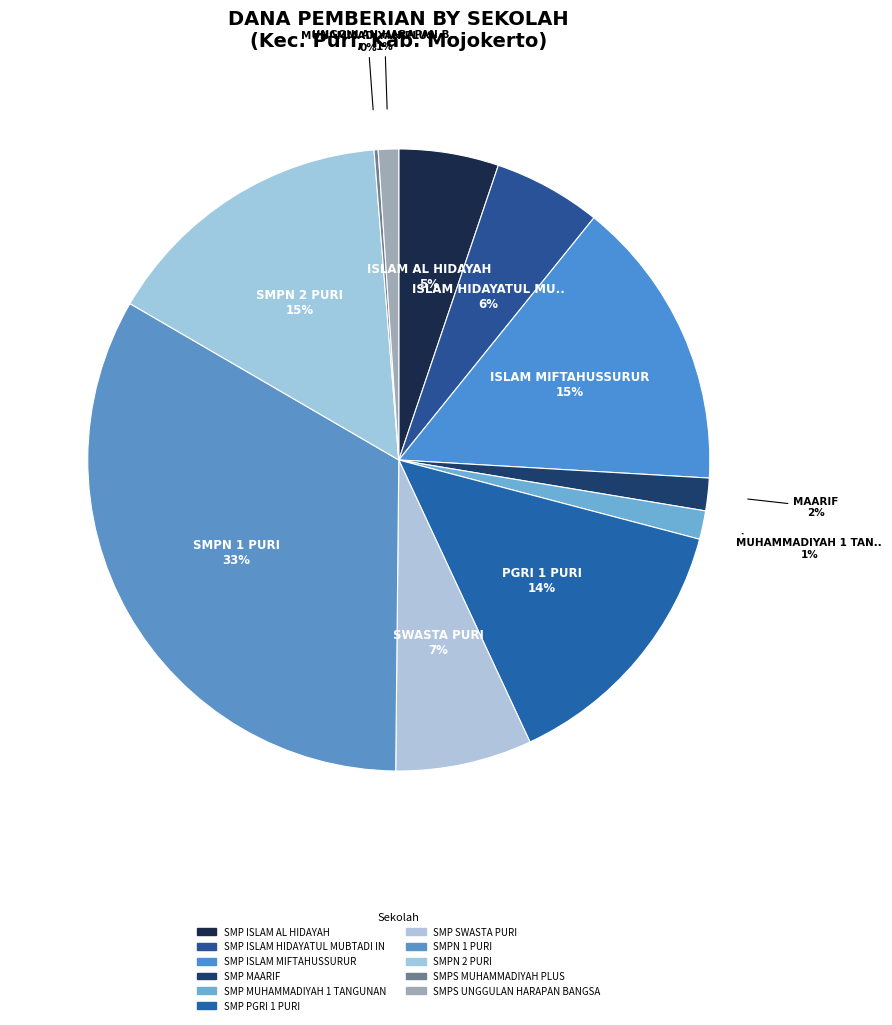

How many slices are in this pie chart?

11